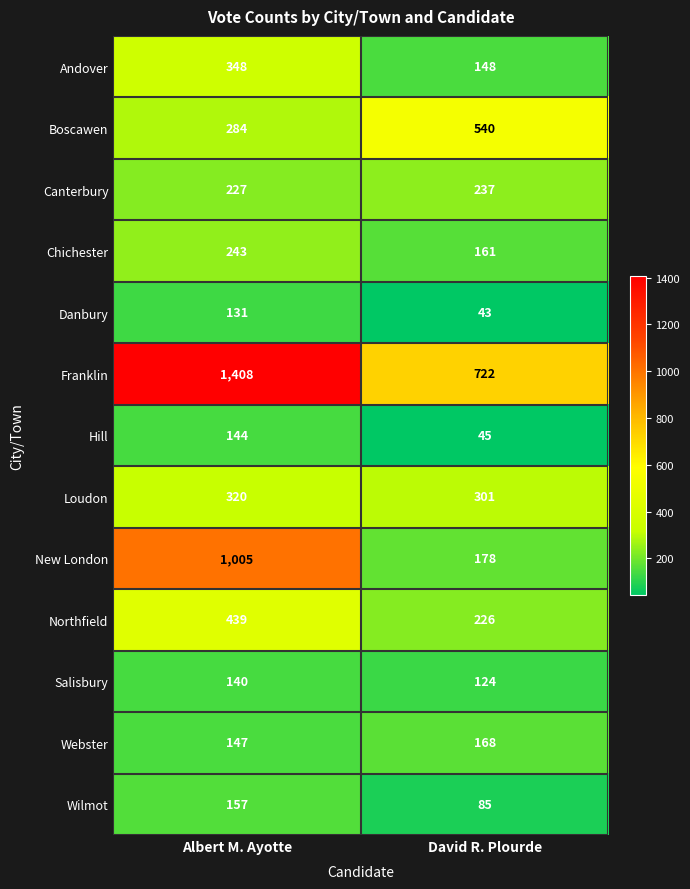

How many data points does each series have?

2